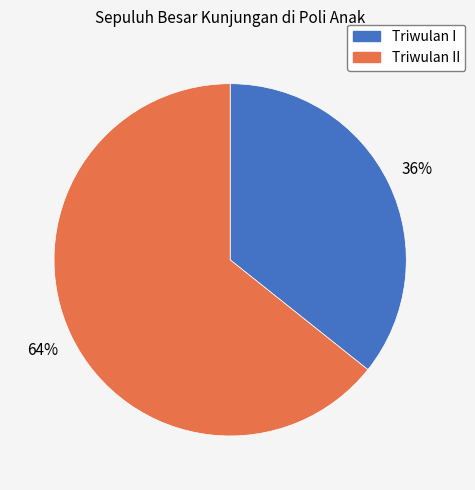

How many slices are in this pie chart?

2